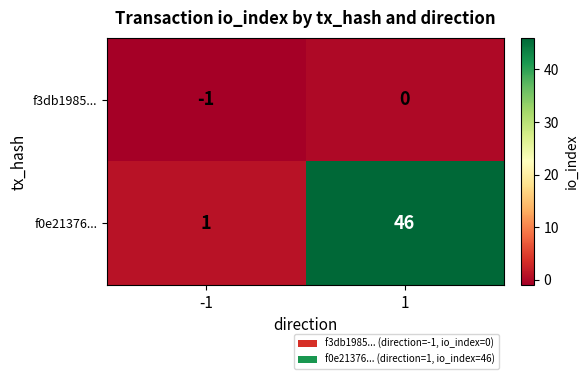

Reading left to right, transcribe all the data shown in this chart.

f3db1985...: -1=-1	1=0
f0e21376...: -1=1	1=46